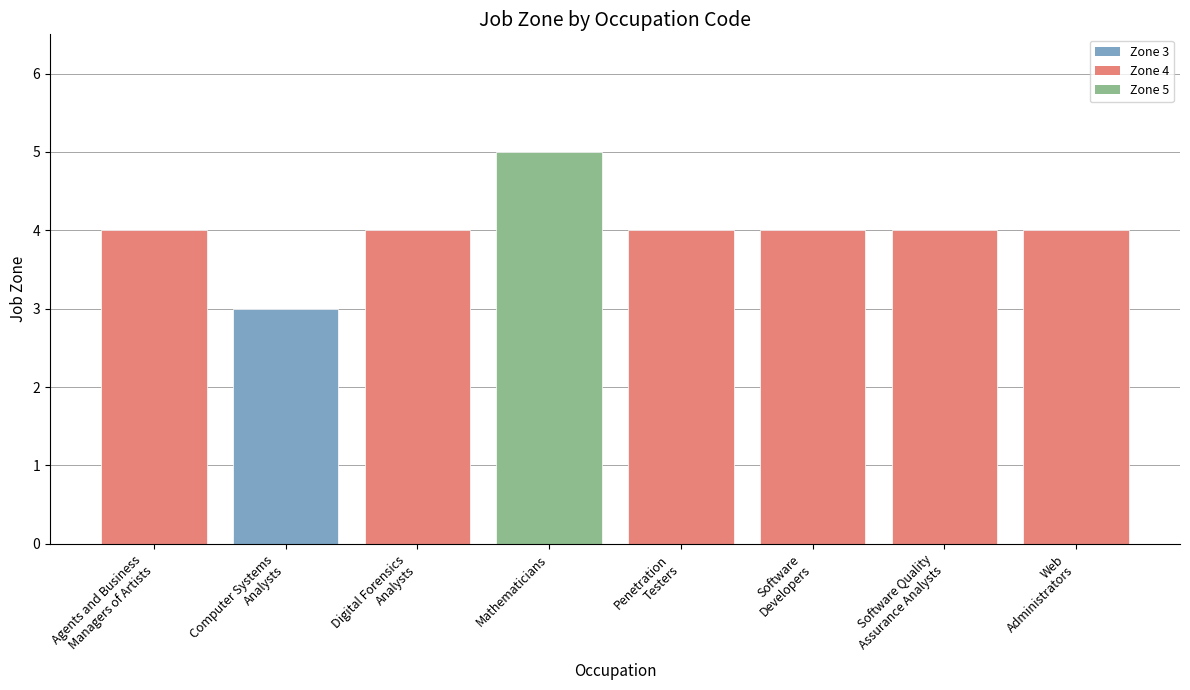

What is the difference between the maximum and minimum values?

2